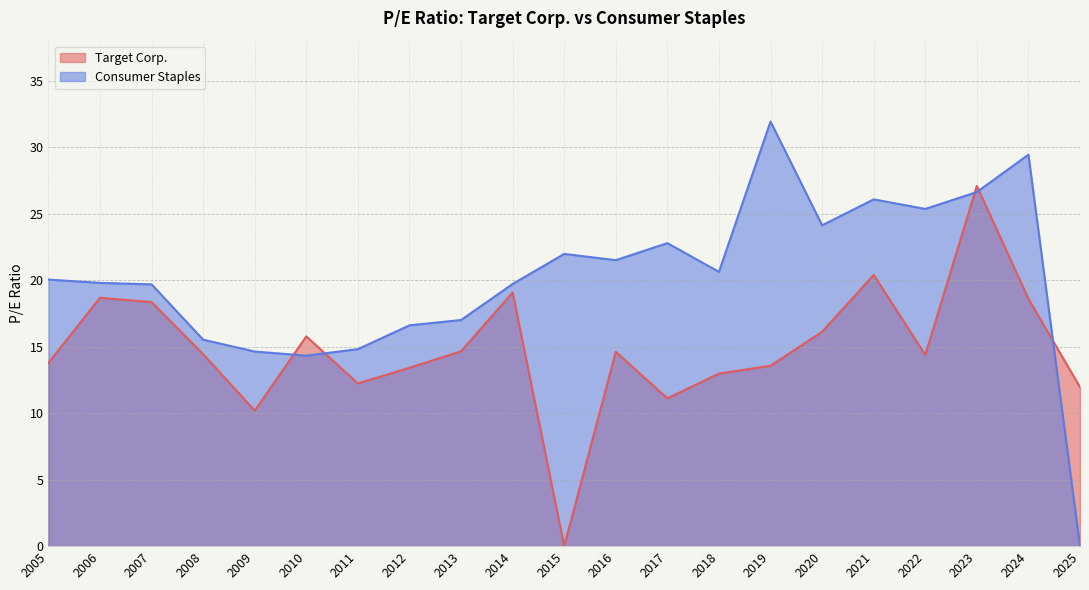

What is the difference between the maximum and minimum values in the Consumer Staples series?

31.9